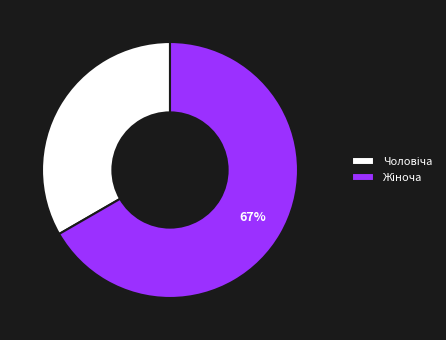

To the nearest percent, what is the average slice percentage?

50%